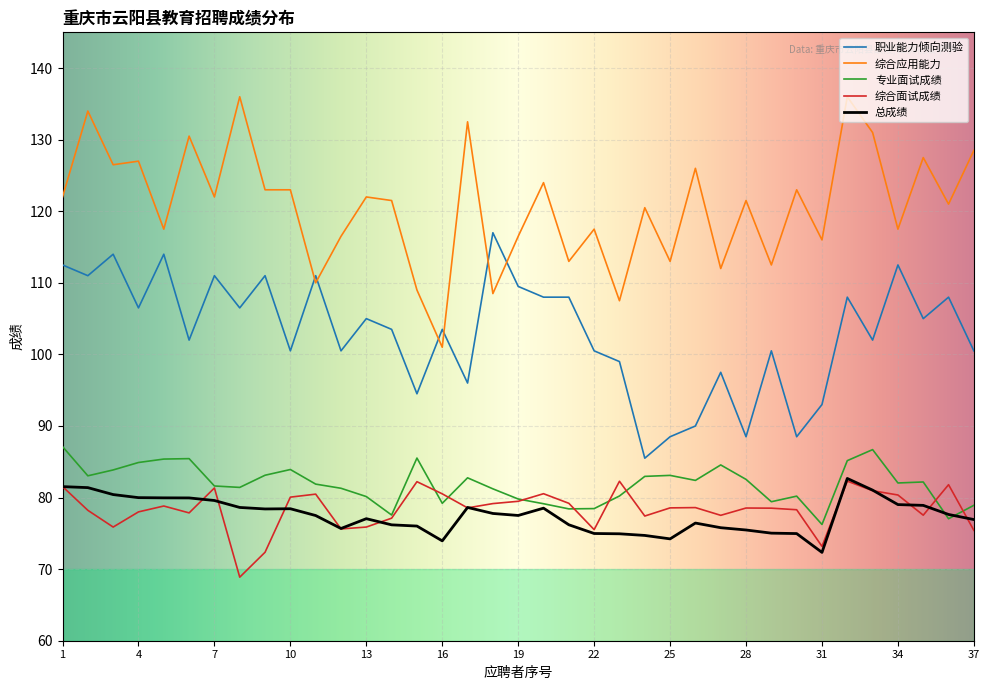

What is the smallest value displayed?

68.9